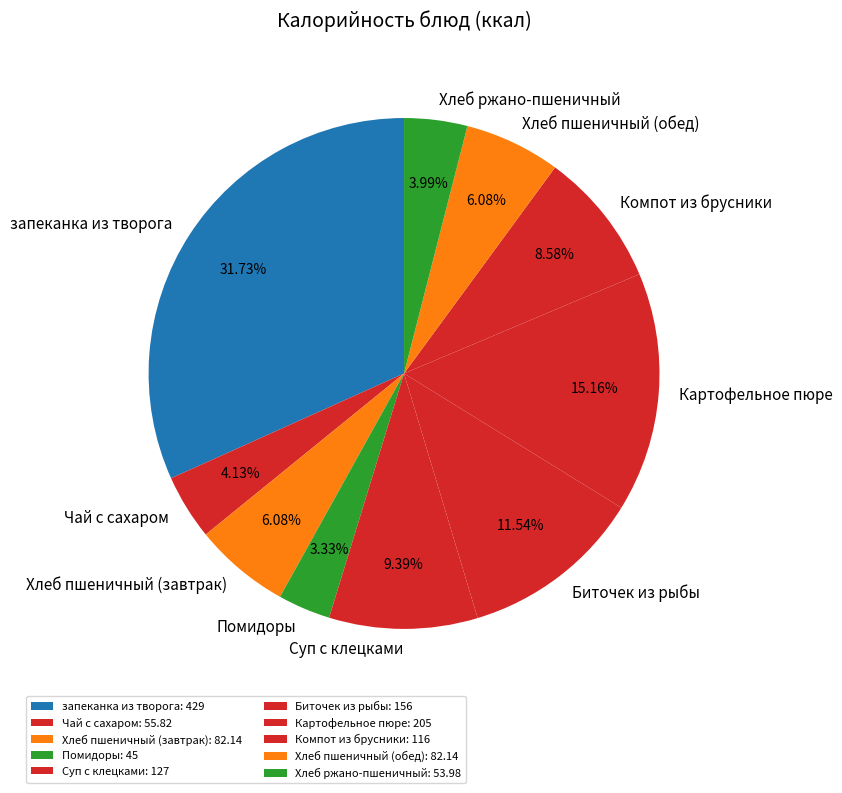

To the nearest percent, what is the difference between the largest and smallest slice percentages?

28%